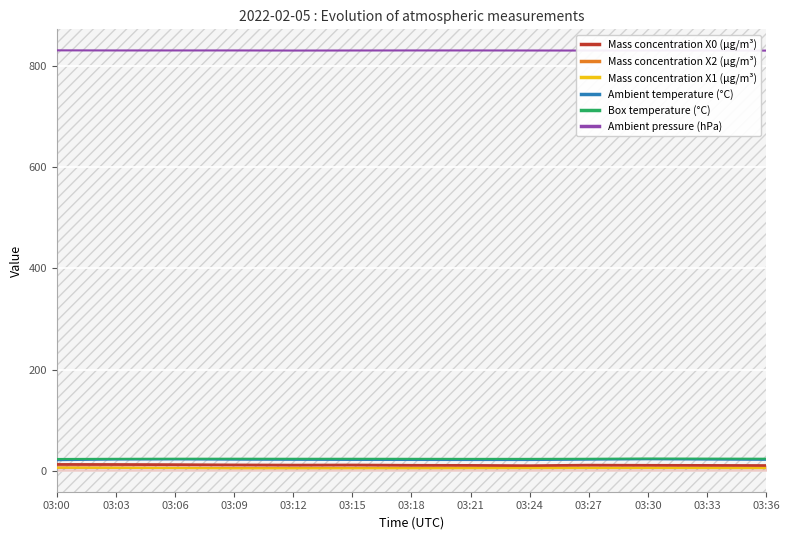

What is the difference between the maximum and minimum values in the Mass concentration X1 (μg/m³) series?

1.1